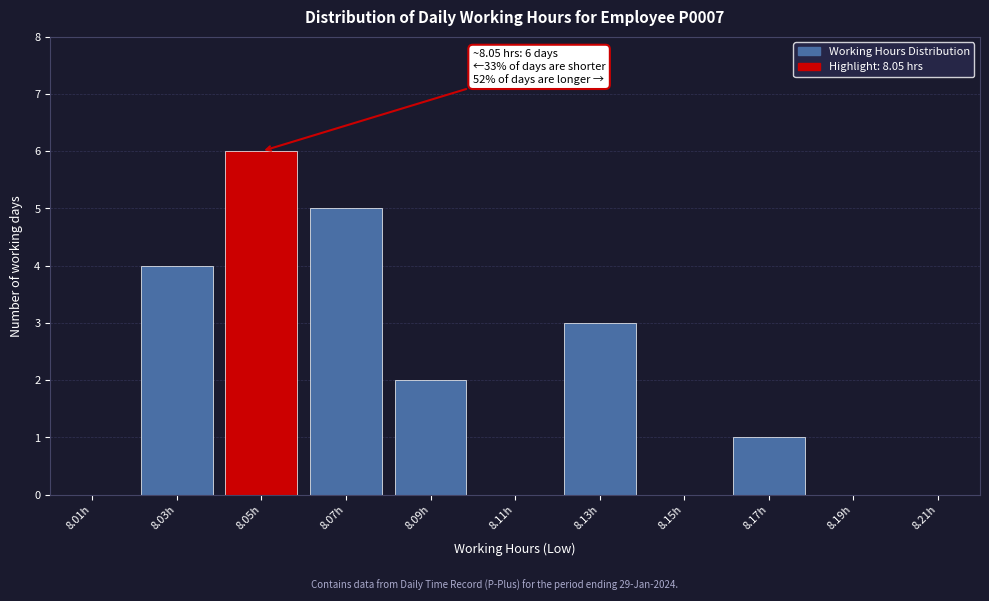

Reading left to right, what are all the values shown in this chart?

8.01h=0	8.03h=4	8.05h=6	8.07h=5	8.09h=2	8.11h=0	8.13h=3	8.15h=0	8.17h=1	8.19h=0	8.21h=0